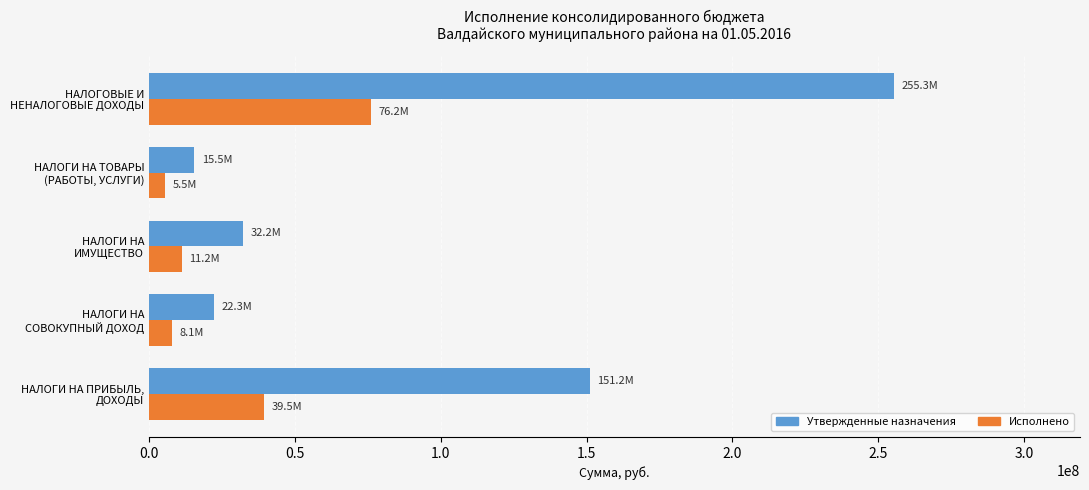

Which series has the largest range (max minus min)?

Утвержденные назначения